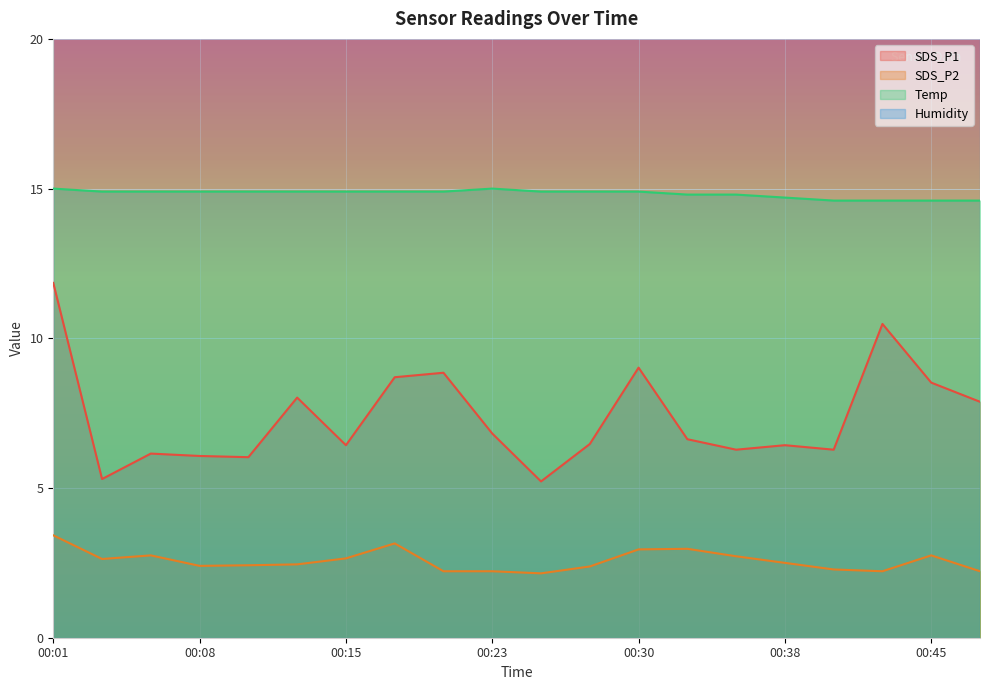

Between 00:15 and 00:05, which is larger?

00:15